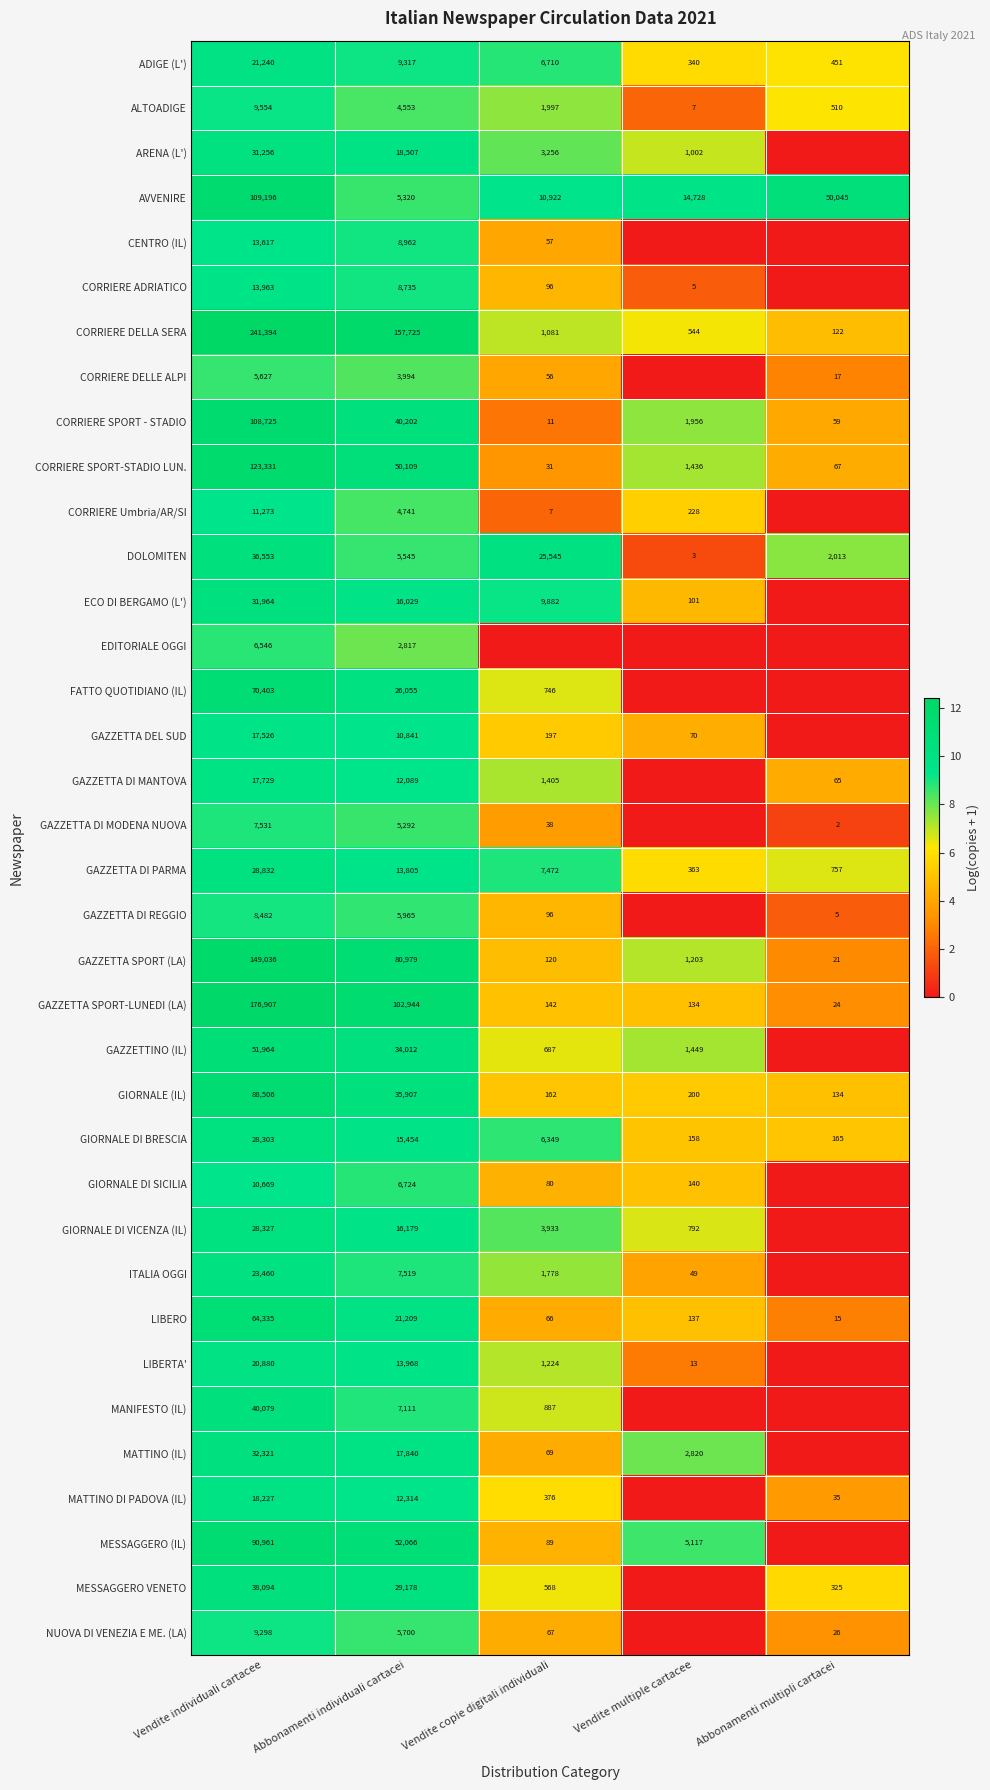

What is the highest value of the GAZZETTA SPORT (LA) series?

149036